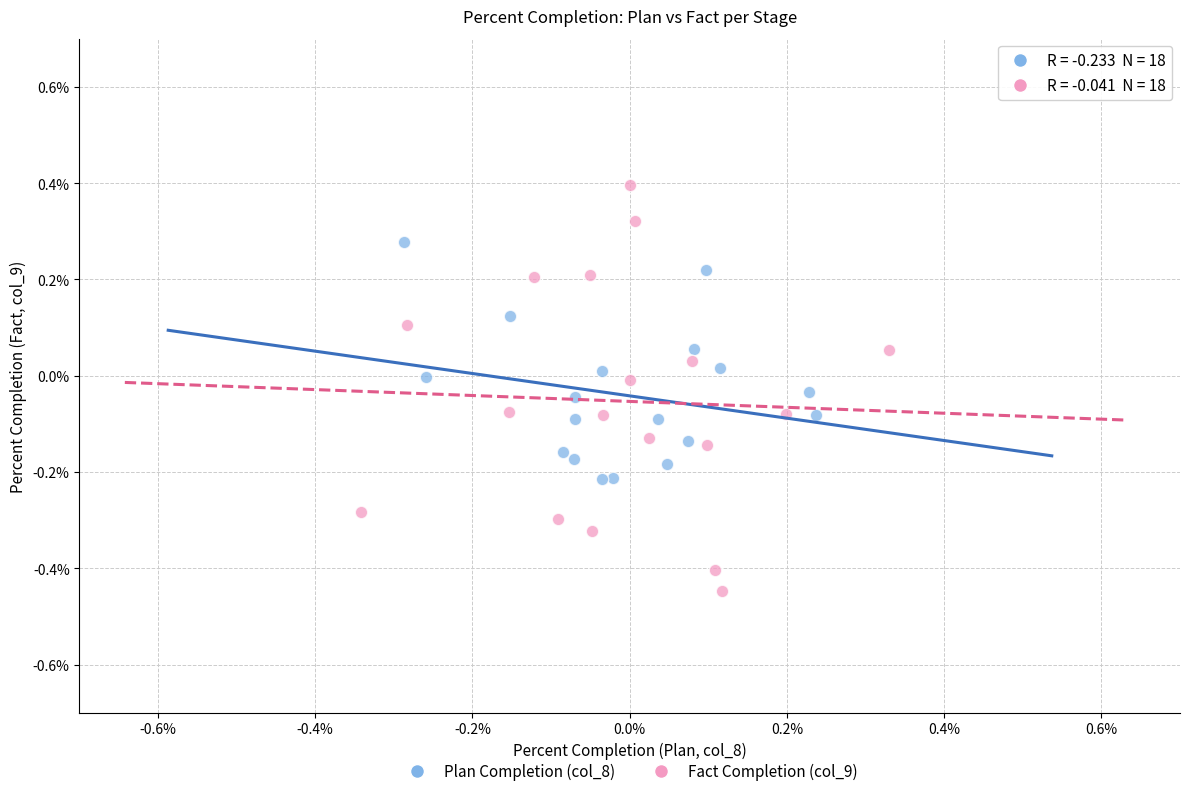

Which series reaches the minimum Y coordinate?

Fact Completion (col_9)